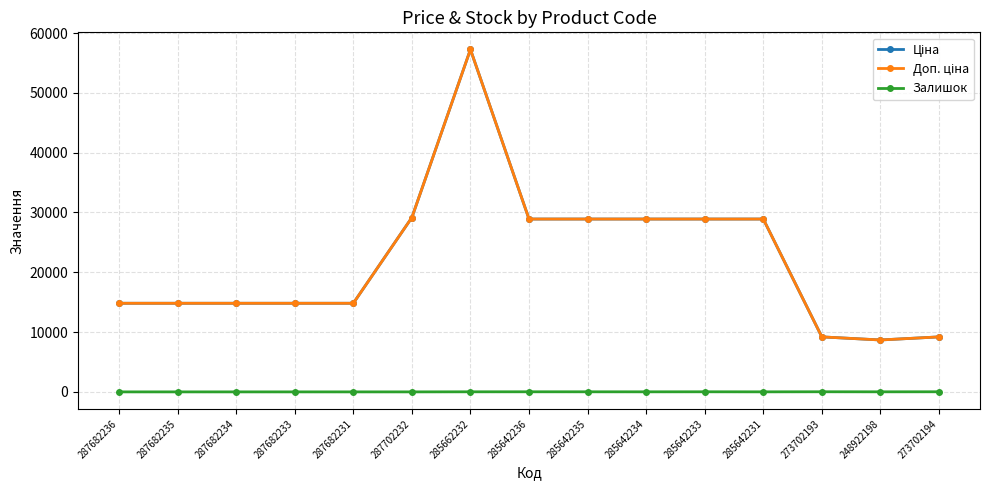

At which category does the chart reach its peak across all series?

285662232